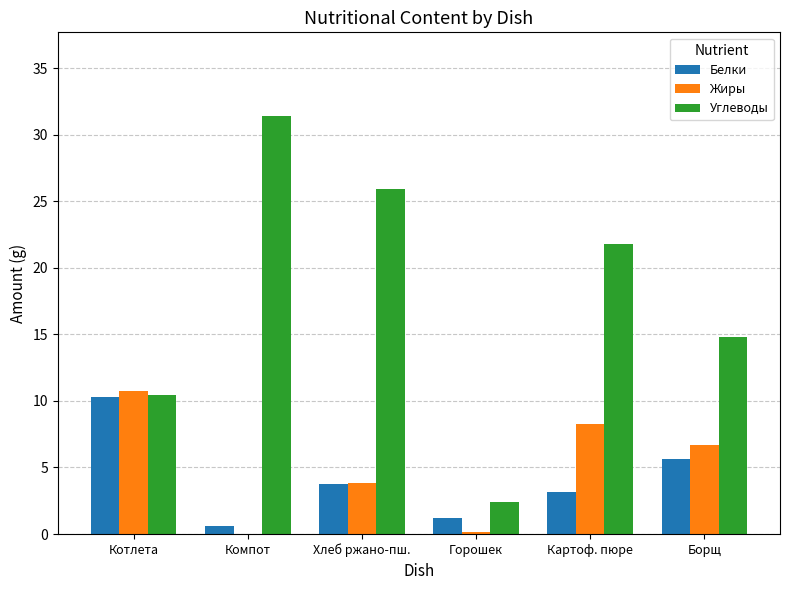

Is the value of Жиры at Горошек greater than the value of Белки at Горошек?

No